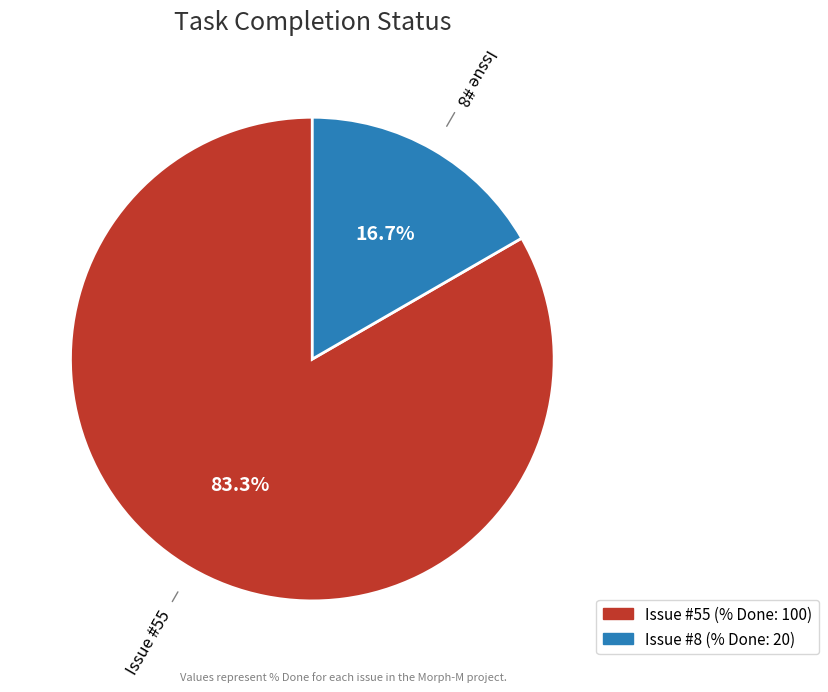

Does any single category account for the majority?

Yes